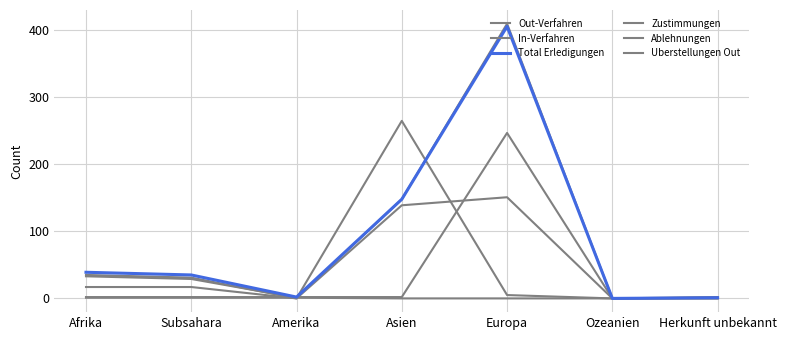

How many lines are shown in the chart?

6